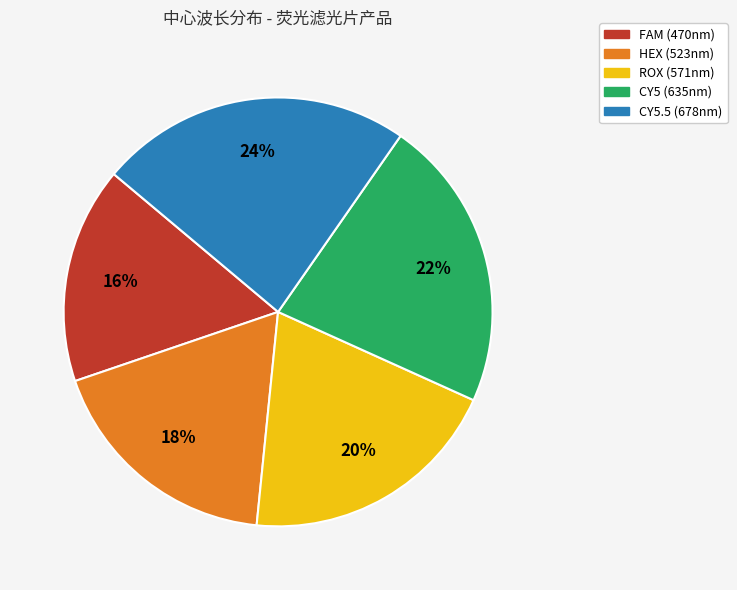

The ROX (571nm) slice represents 20% of the pie. True or false?

True